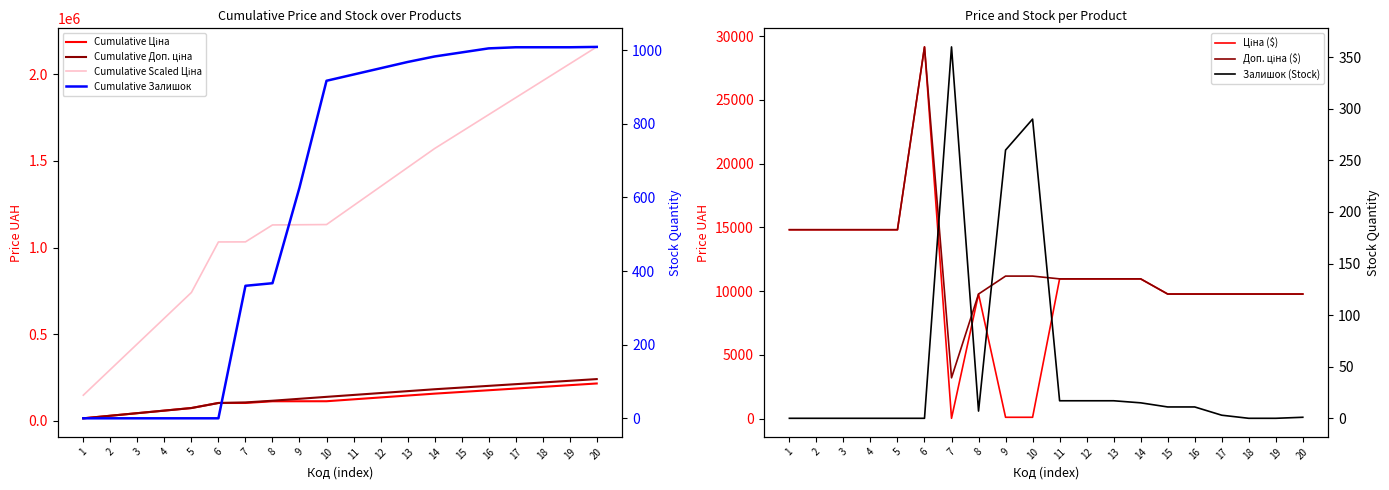

What are all the series names shown in the legend?

Ціна, Доп. ціна, Залишок